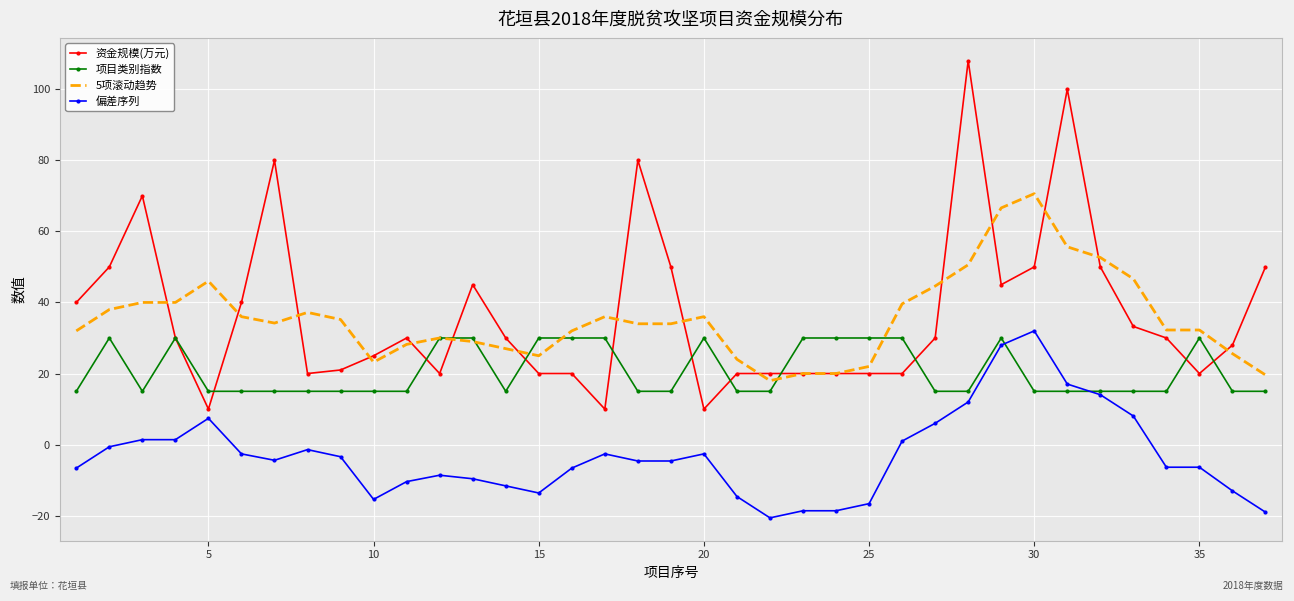

At how many categories does at least one series exceed 49?

11